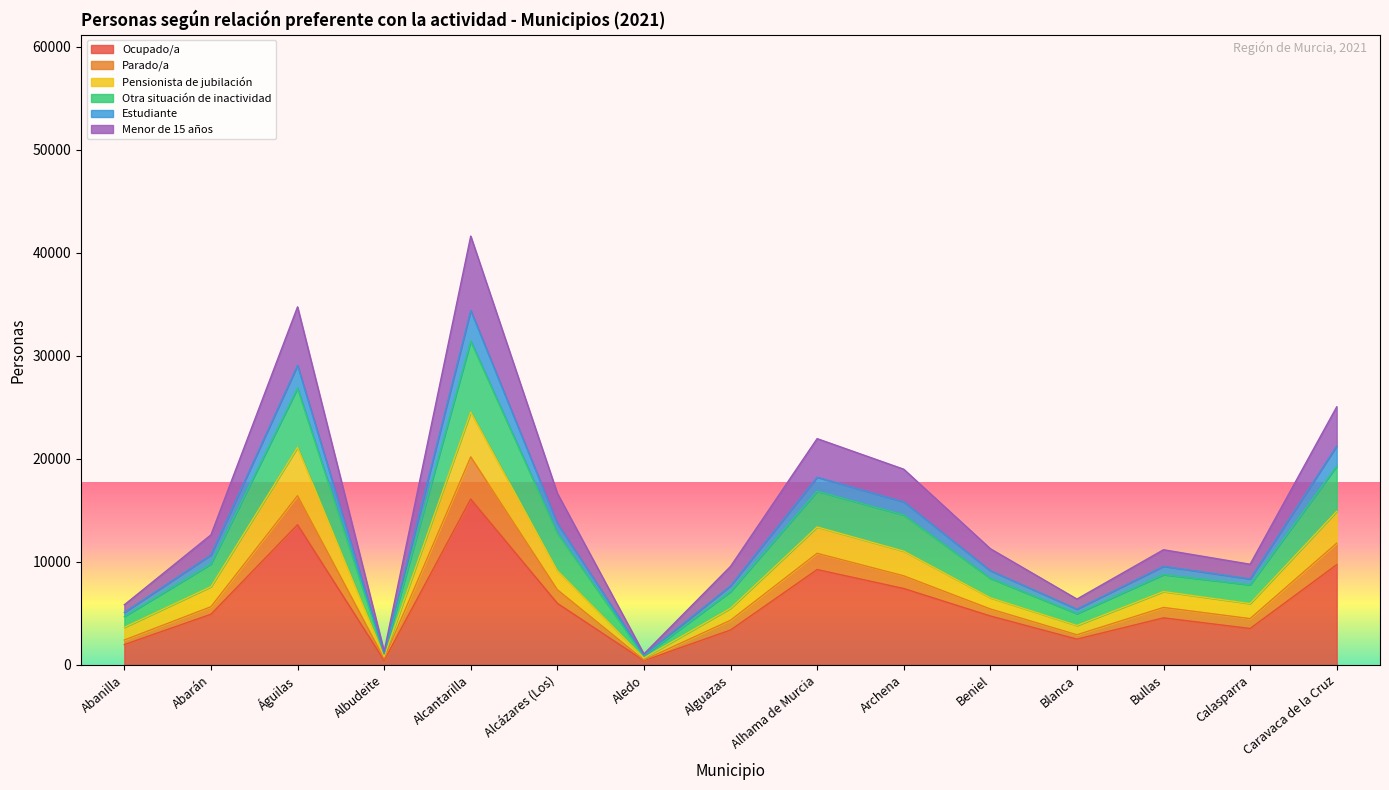

The value of Ocupado/a at Alhama de Murcia is 12776. True or false?

False